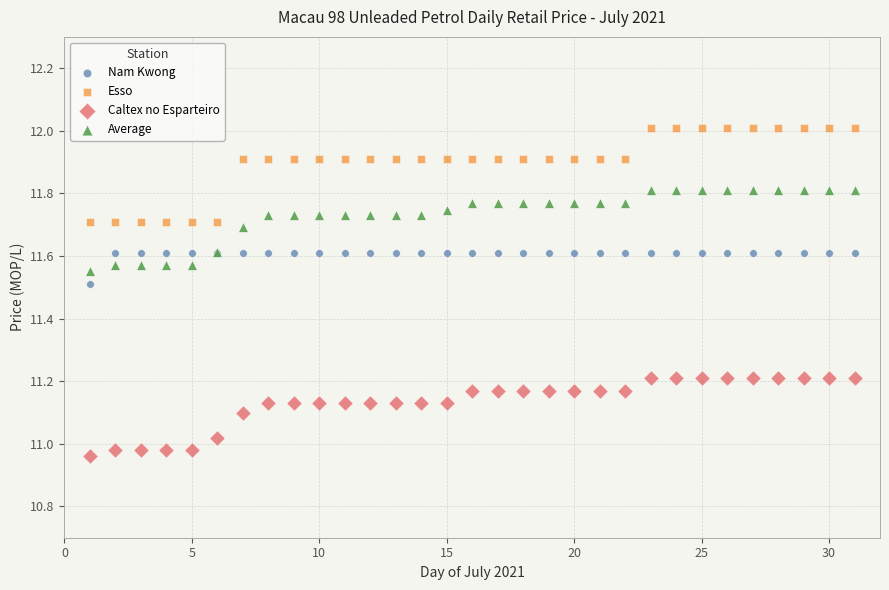

Which series has the widest spread of Y values?

Esso